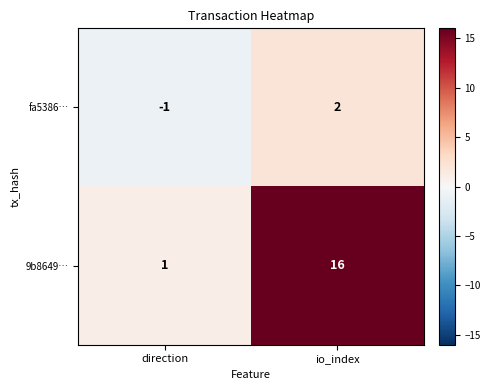

Which series has the largest total across all categories?

9b8649…